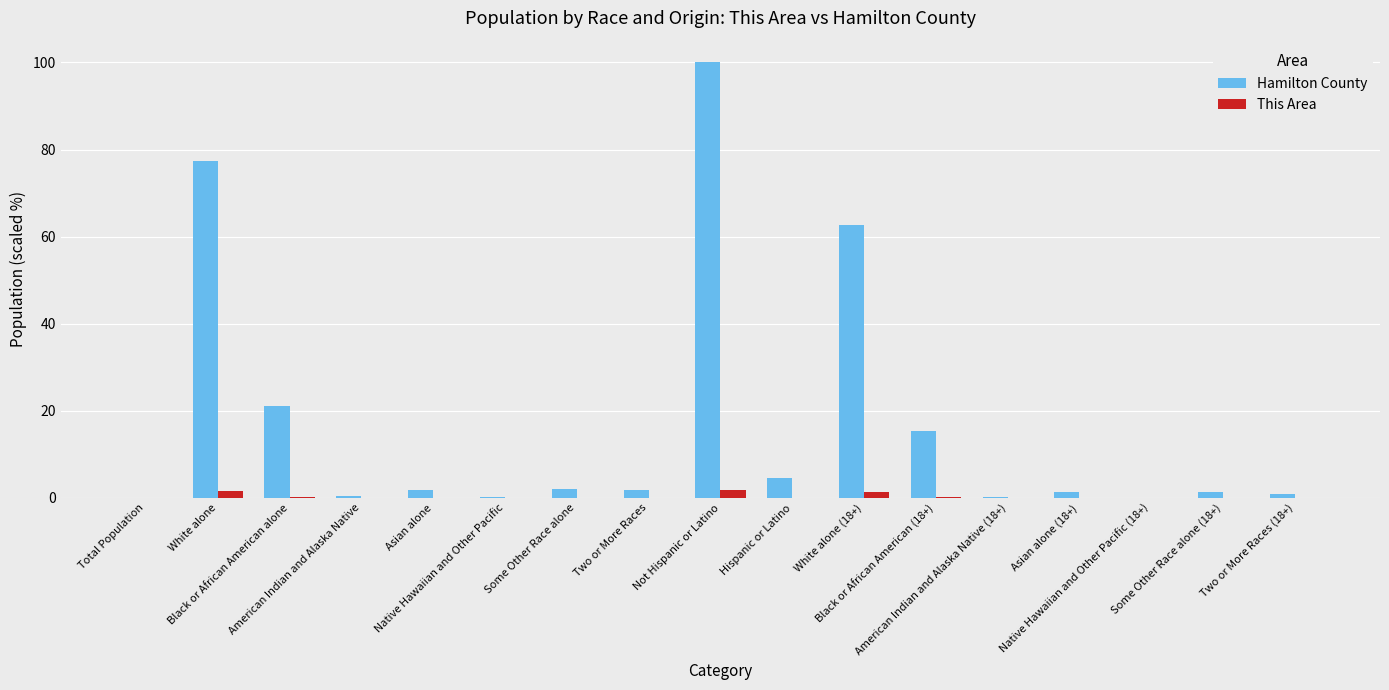

Are the bars grouped side by side (vs. stacked)?

Yes